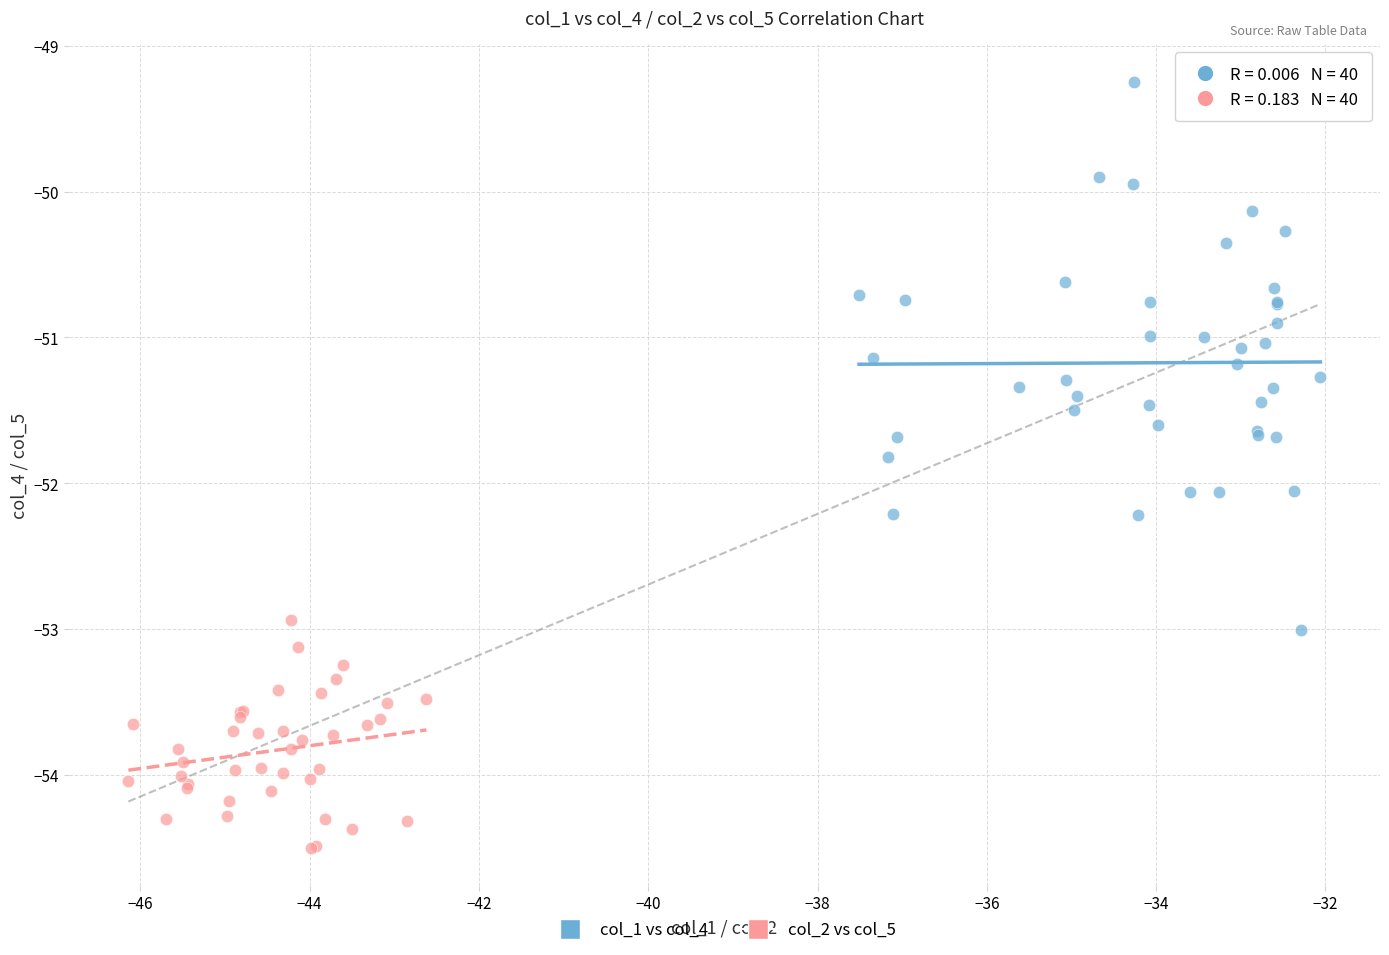

Which series has the largest Y range (max minus min)?

col_1 vs col_4